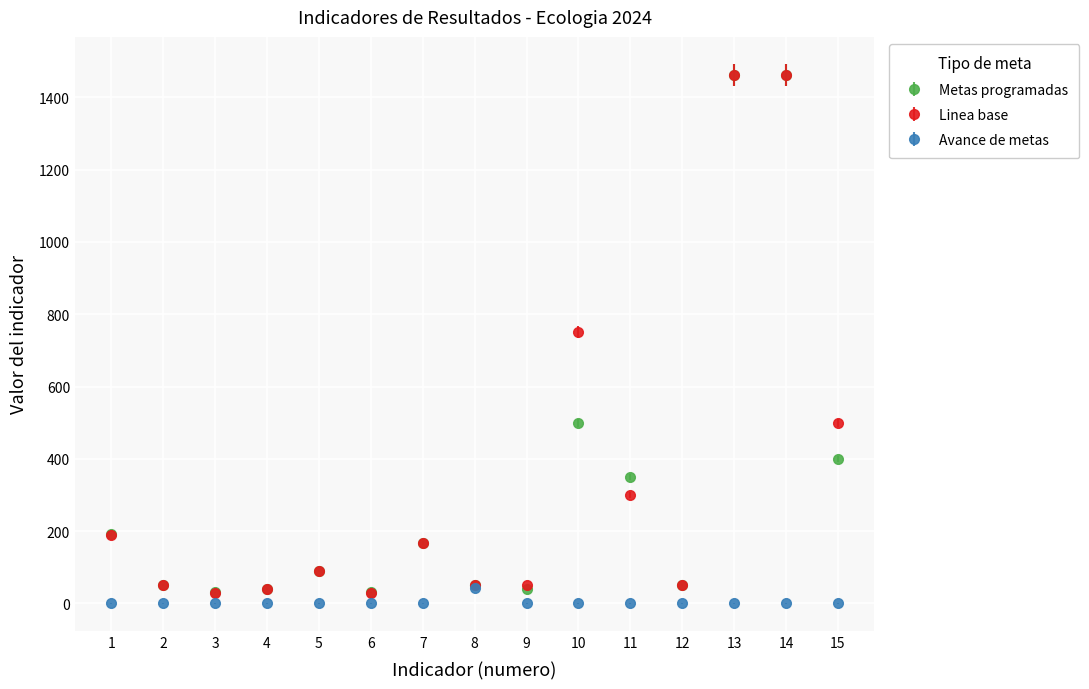

What are all the series names shown in the legend?

Metas programadas, Linea base, Avance de metas